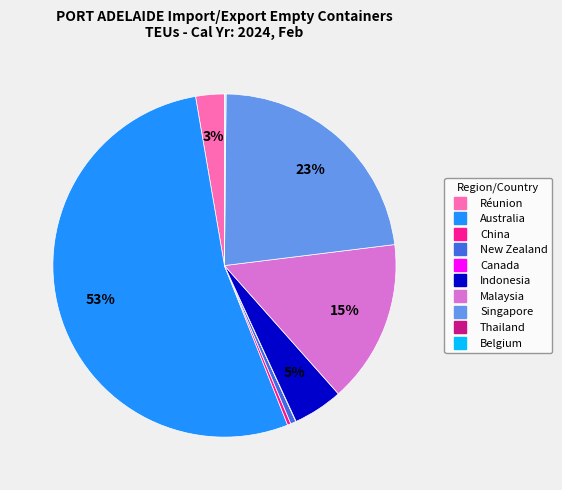

Is the sum of Singapore and Réunion greater than half?

No